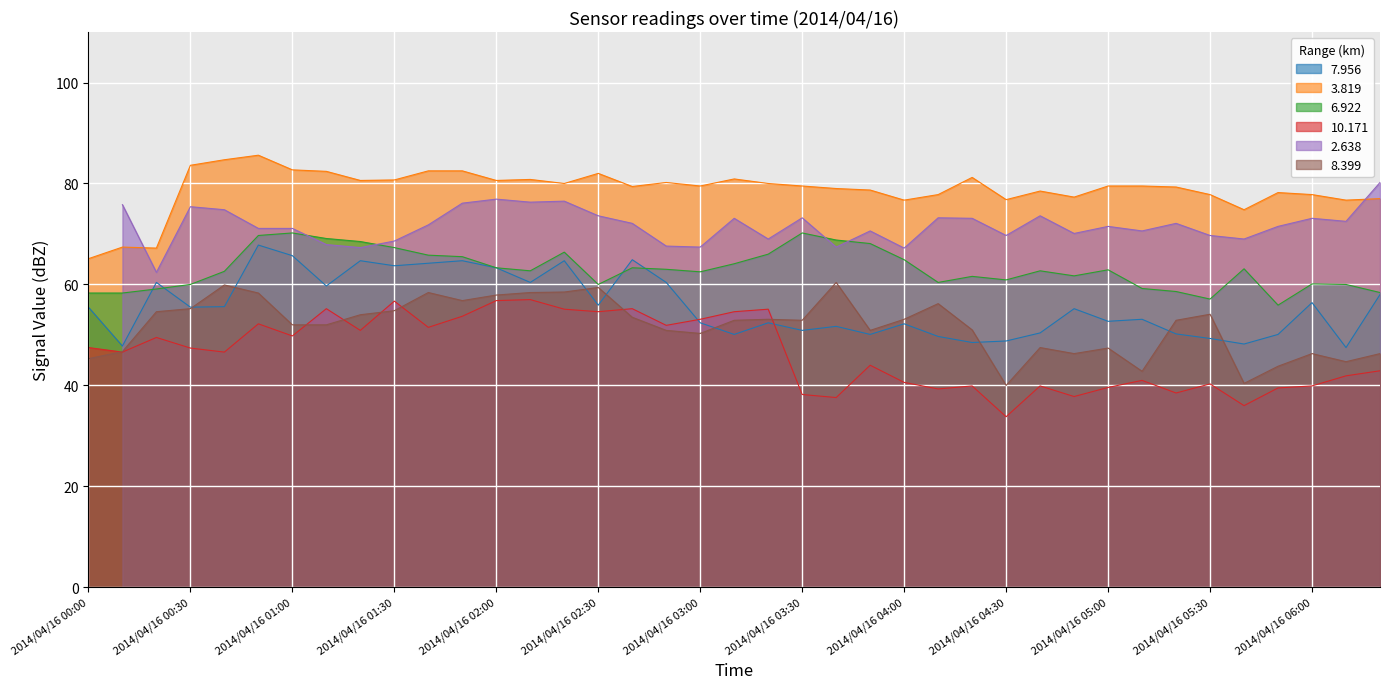

How many values in the 10.171 series exceed 46?

21